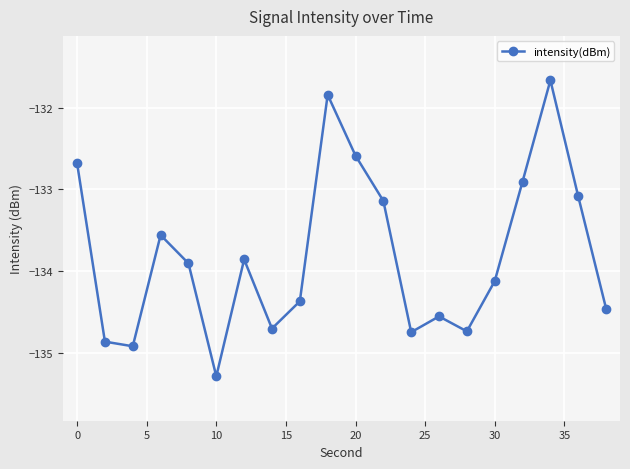

What is the value of the 16th point from the left?

-134.1